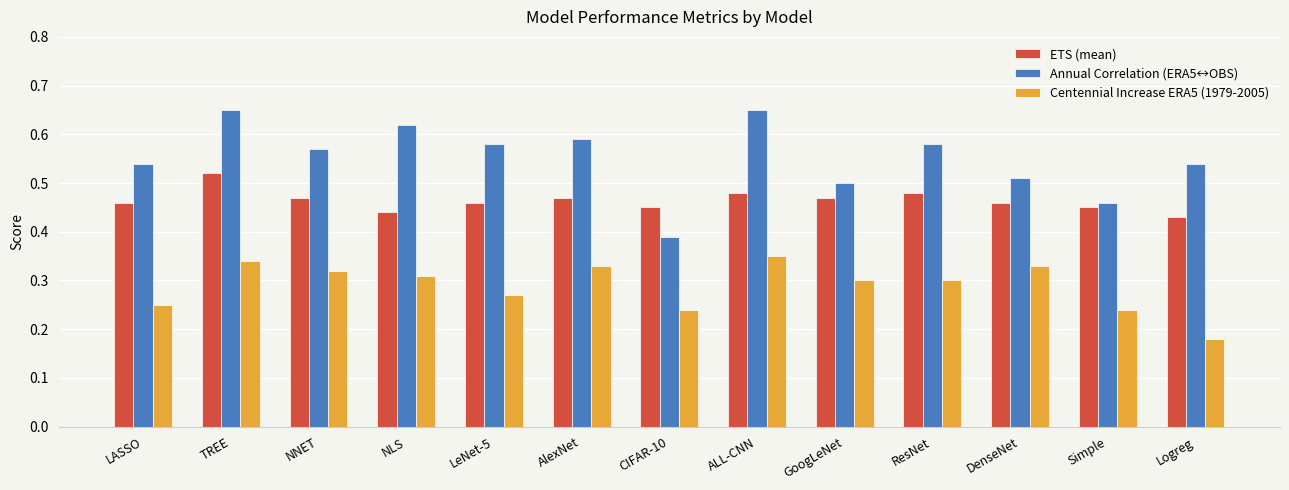

The ETS (mean) series shows 0.2 at ALL-CNN. True or false?

False